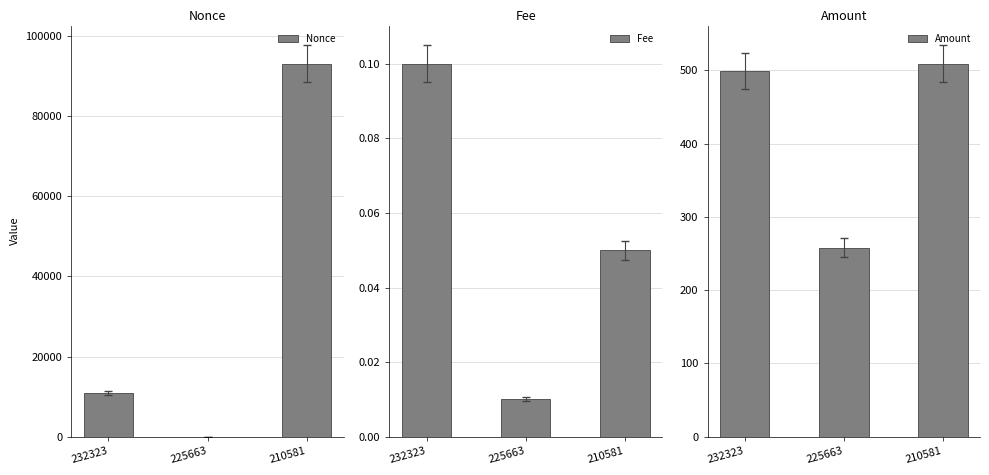

Which series changed the most between 225663 and 210581?

Nonce